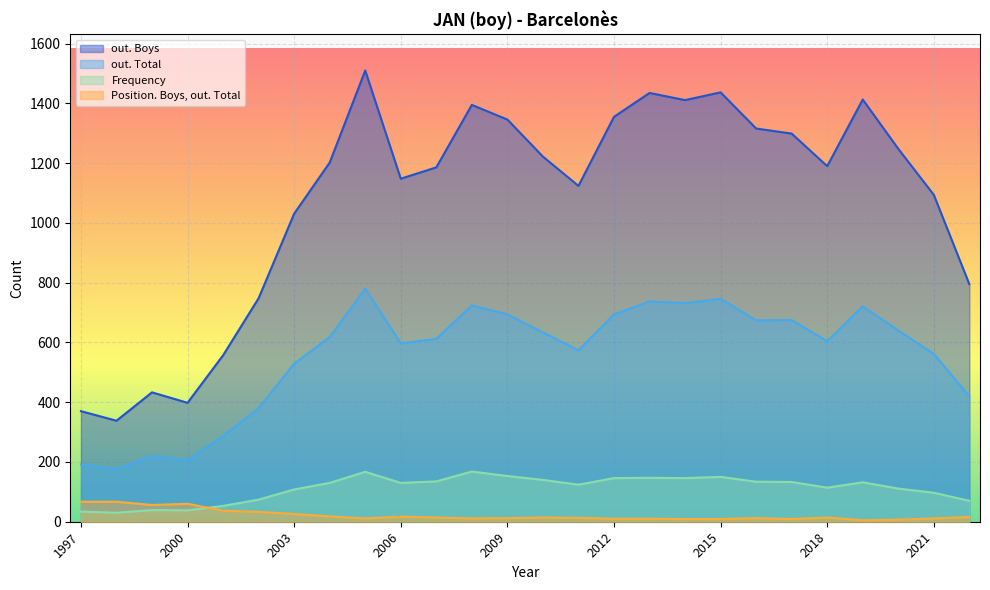

What is the greatest value displayed?

1510